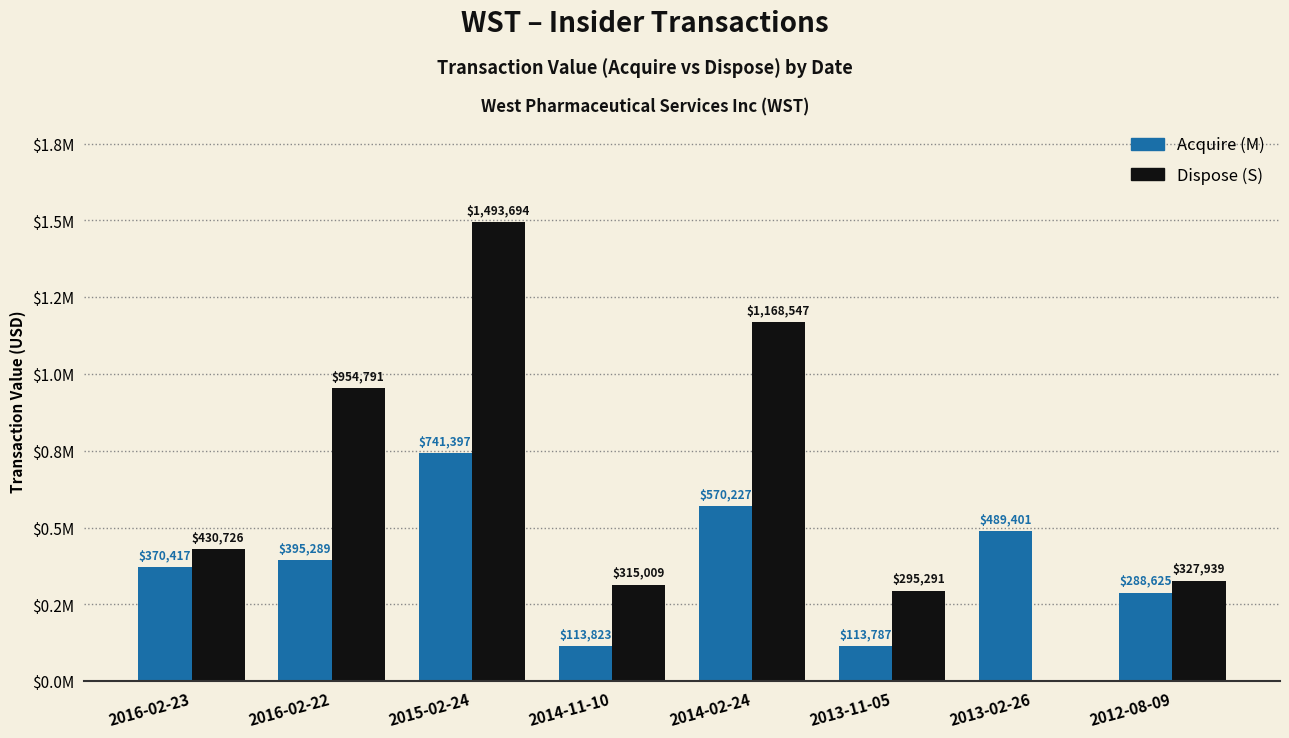

Reading right to left, extract all data points from this chart.

Acquire (M): 2012-08-09=288625	2013-02-26=489401	2013-11-05=113787	2014-02-24=570227	2014-11-10=113823	2015-02-24=741397	2016-02-22=395289	2016-02-23=370417
Dispose (S): 2012-08-09=327939	2013-02-26=0	2013-11-05=295291	2014-02-24=1168547	2014-11-10=315009	2015-02-24=1493694	2016-02-22=954791	2016-02-23=430726